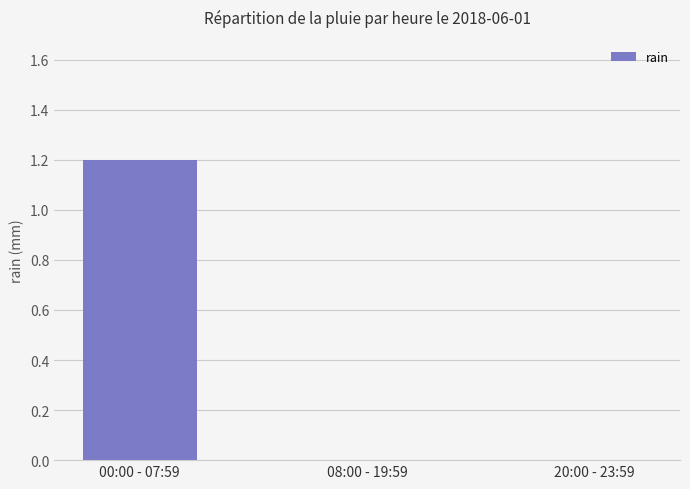

Reading left to right, what are all the values shown in this chart?

1.2	0.0	0.0